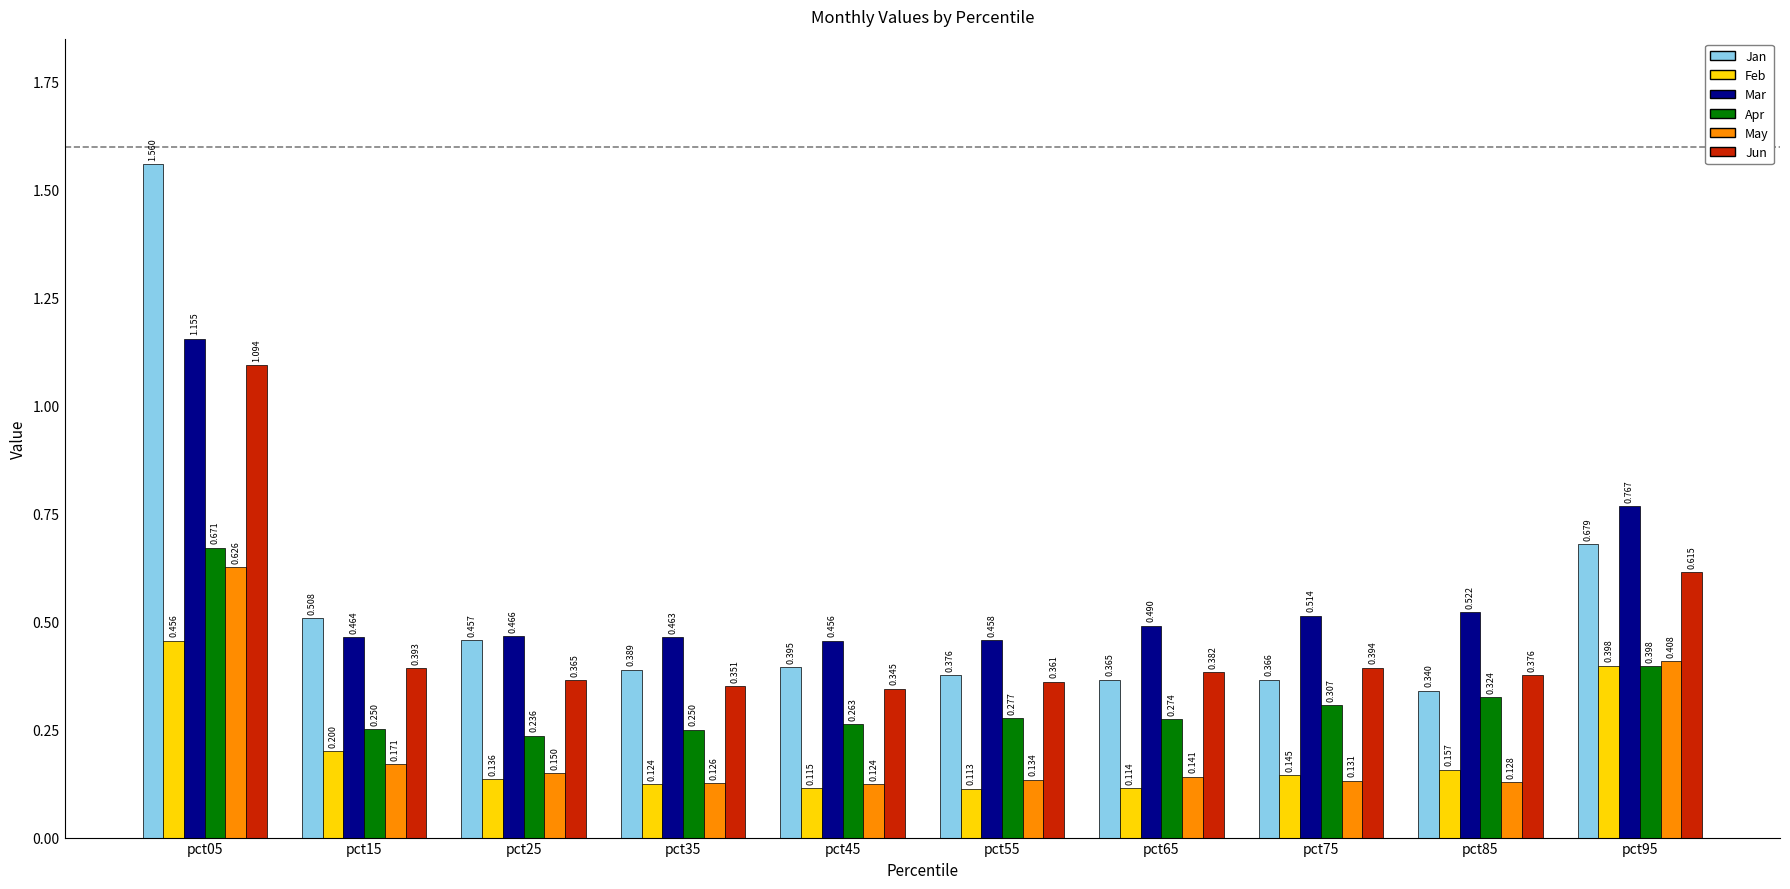

Which series has the largest total across all categories?

Mar